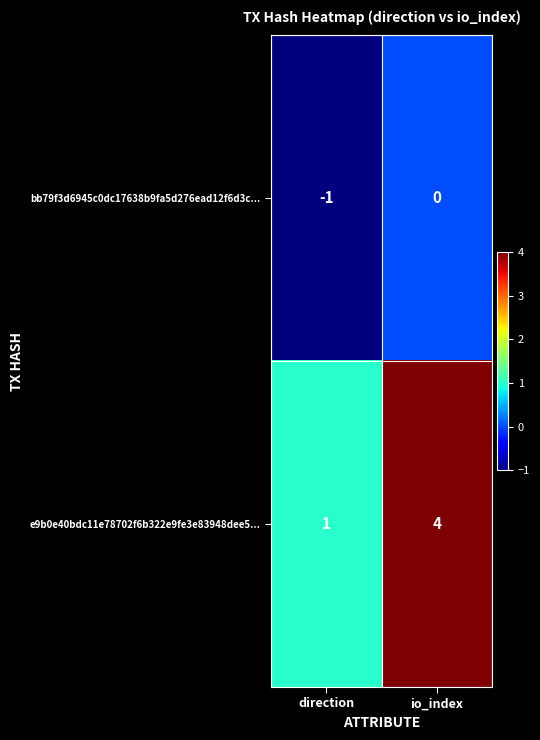

Reading left to right, list all the values displayed in this chart.

bb79f3d6945c0dc17638b9fa5d276ead12f6d3c...: direction=-1	io_index=0
e9b0e40bdc11e78702f6b322e9fe3e83948dee5...: direction=1	io_index=4